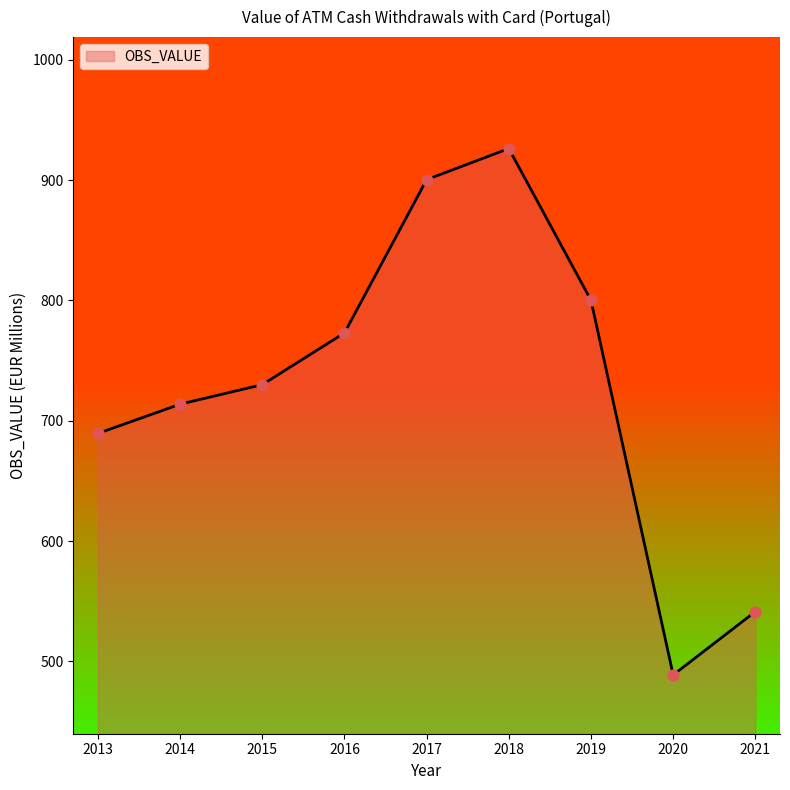

What is the change in value from 2014 to 2015?

+16.2